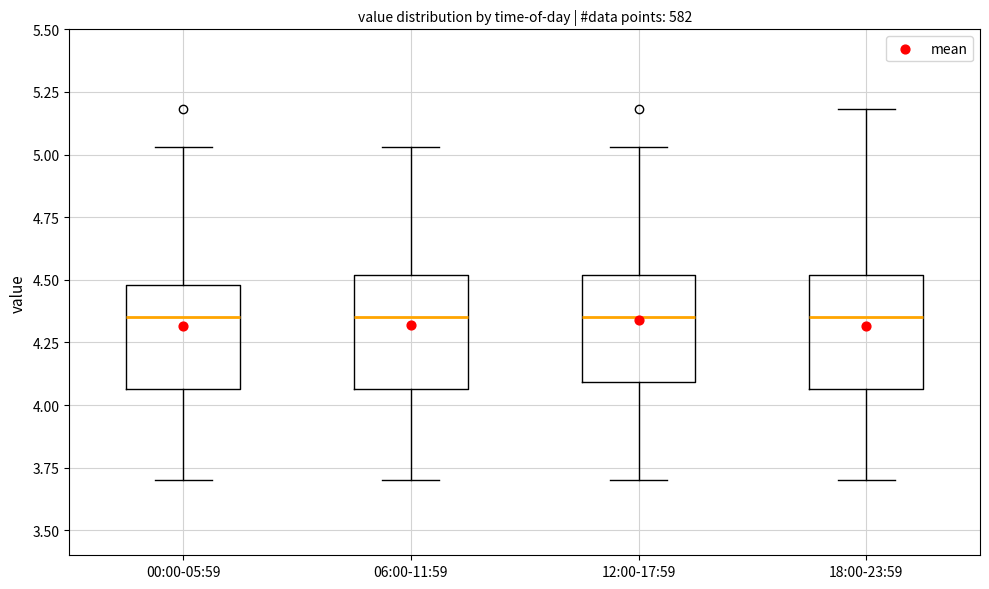

Reading left to right, read every box against the y-axis: the position of its median line, the range the box covers, and the ends of its whiskers. The values are not printed on the chart, so give them approximately, as read against the axis.

00:00-05:59: median 4.35, box 4.05 to 4.50, whiskers 3.70 to 5.05
06:00-11:59: median 4.35, box 4.05 to 4.50, whiskers 3.70 to 5.05
12:00-17:59: median 4.35, box 4.10 to 4.50, whiskers 3.70 to 5.05
18:00-23:59: median 4.35, box 4.05 to 4.50, whiskers 3.70 to 5.20